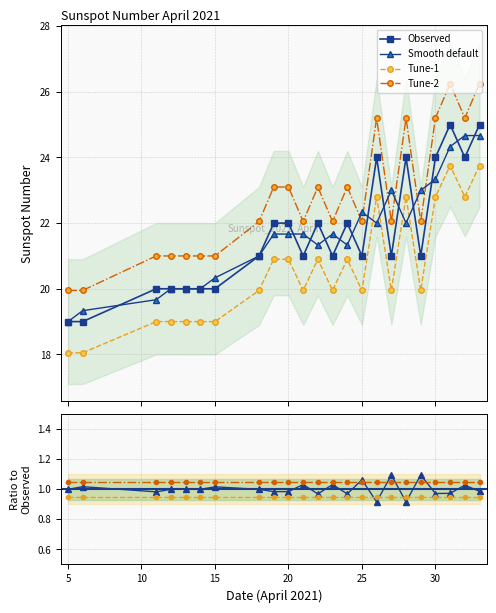

What are all the series names shown in the legend?

Observed, Smooth default, Tune-1, Tune-2